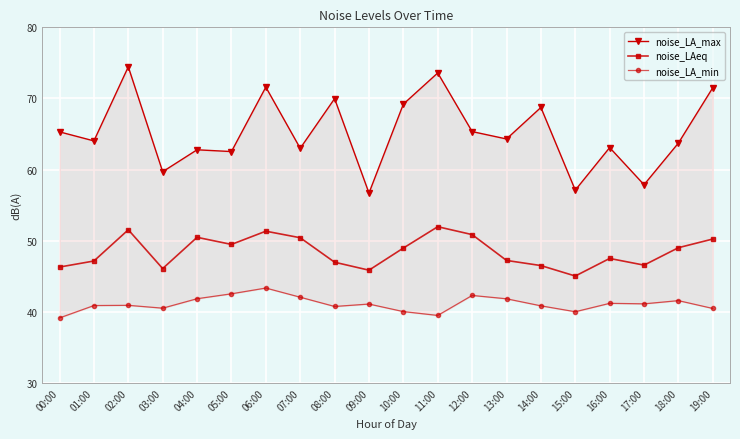

What value does the noise_LA_min series have at 17:00?

41.1